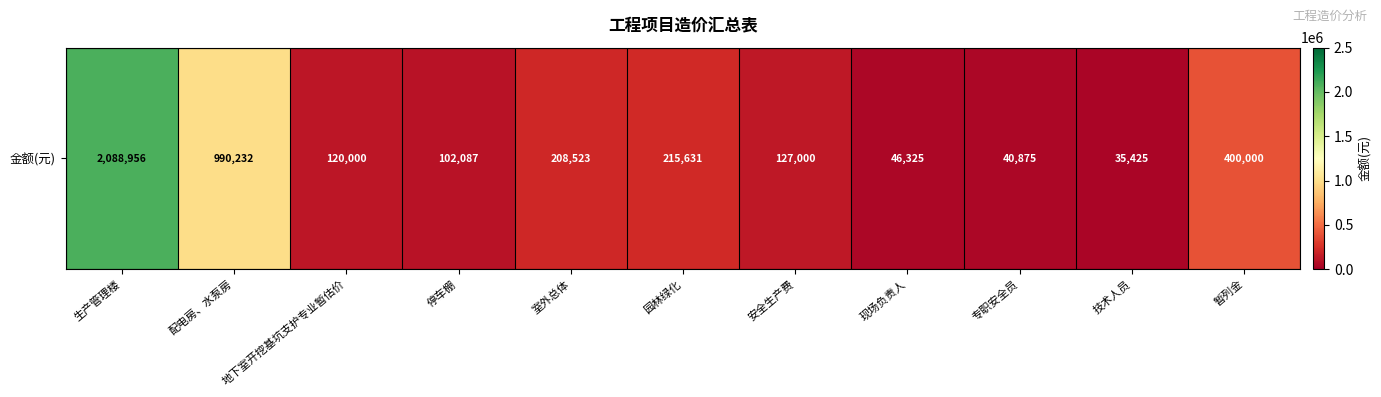

At which category does the chart reach its peak across all series?

生产管理楼